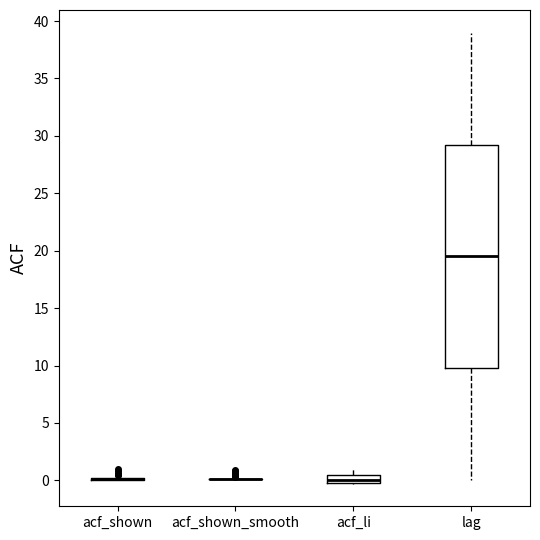

Comparing the boxes themselves (not the whiskers), which one is the tallest?

lag